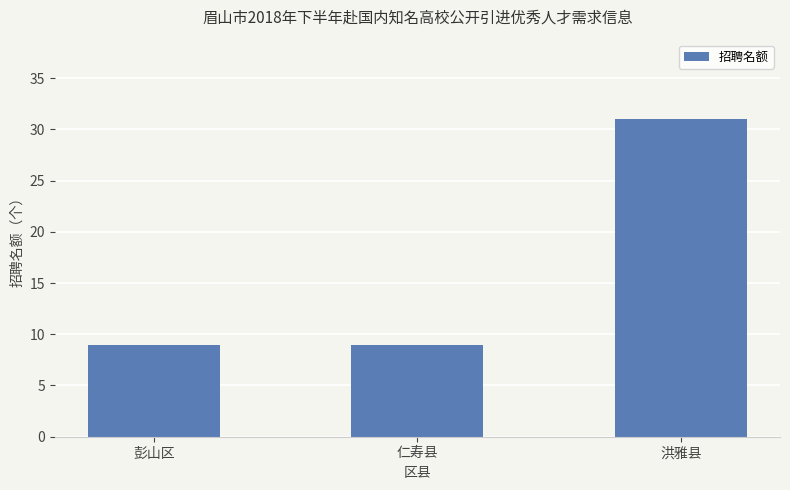

True or false: the data shows 31 at 洪雅县.

True